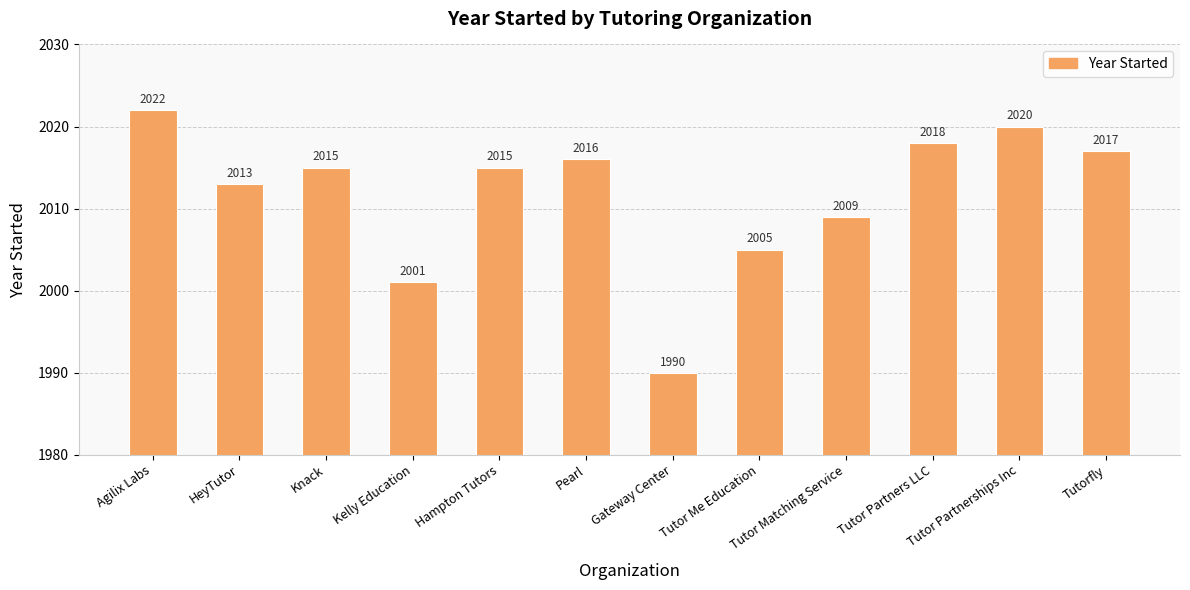

How many categories are shown in the chart?

12